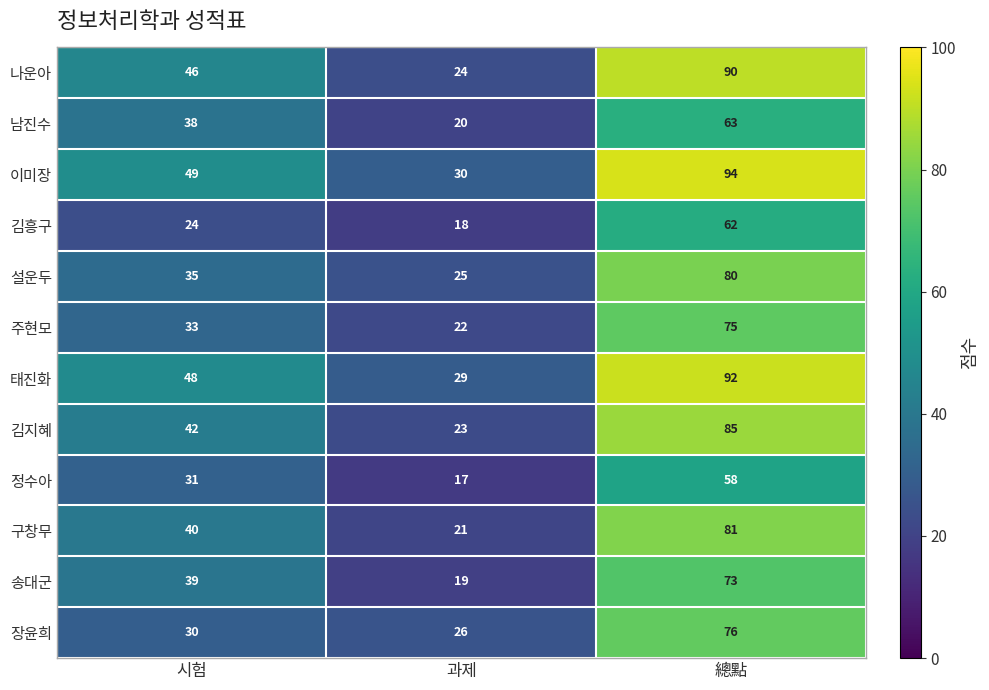

The 구창무 series shows 81 at 總點. True or false?

True